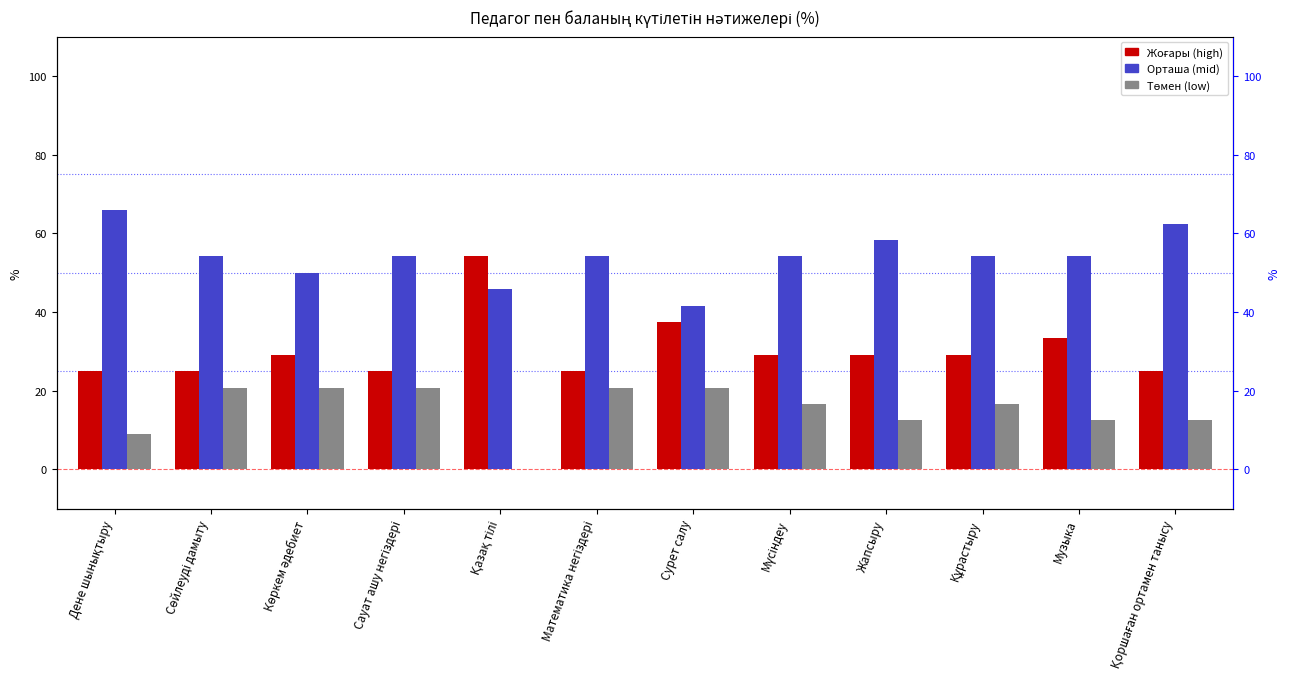

At which label is Орташа closest to 53?

Сөйлеуді дамыту